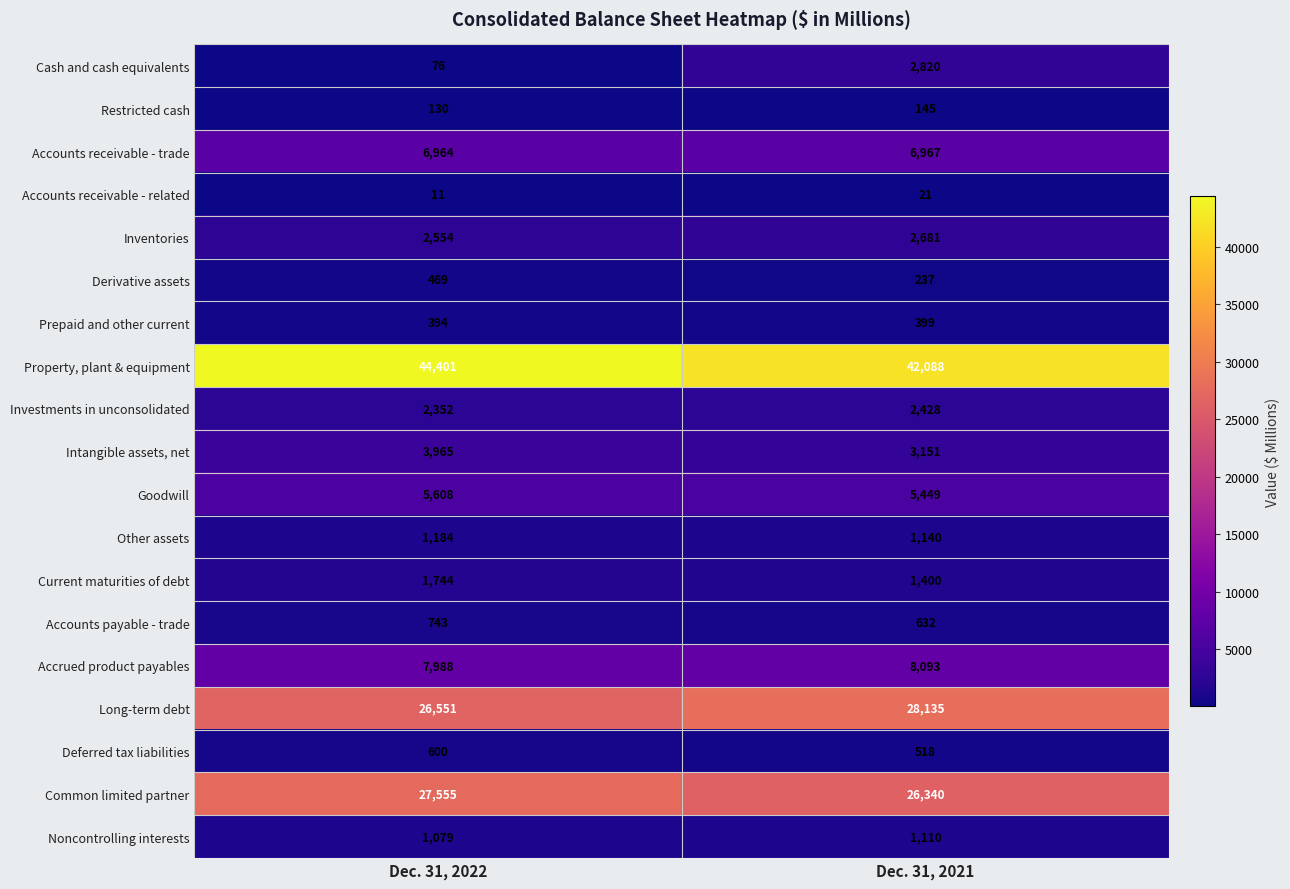

Where is Investments in unconsolidated nearest to the value 2390?

Dec. 31, 2022